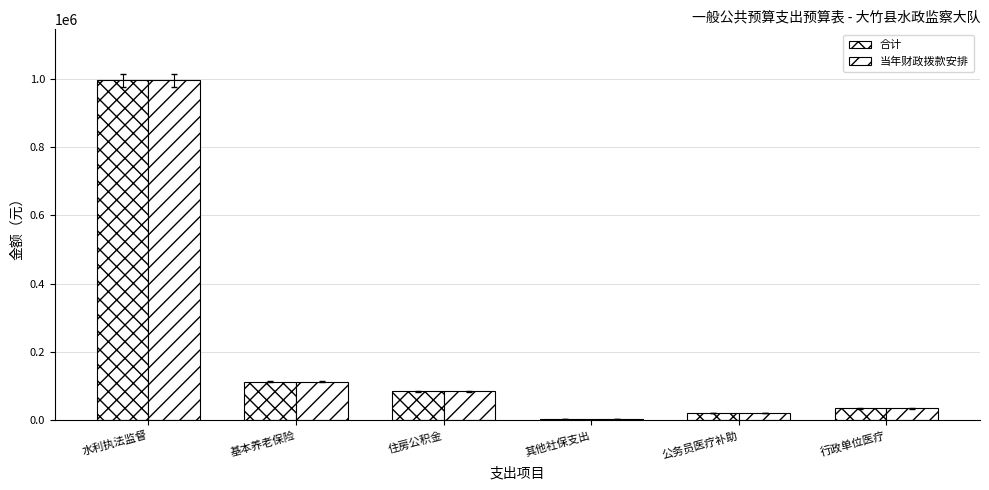

How many bars are there in total?

12